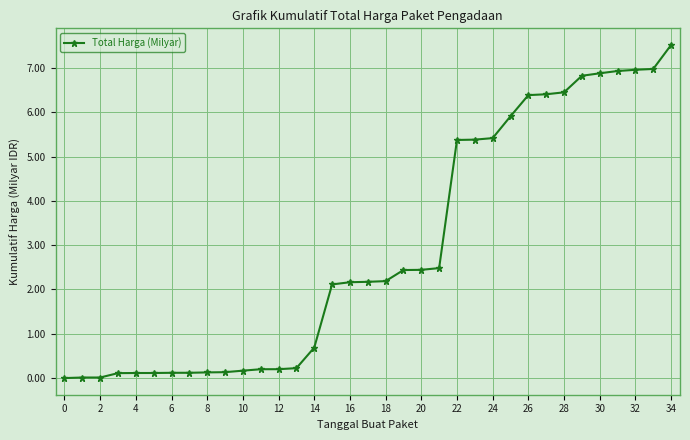

True or false: the data has more than 0 interior local peaks.

False